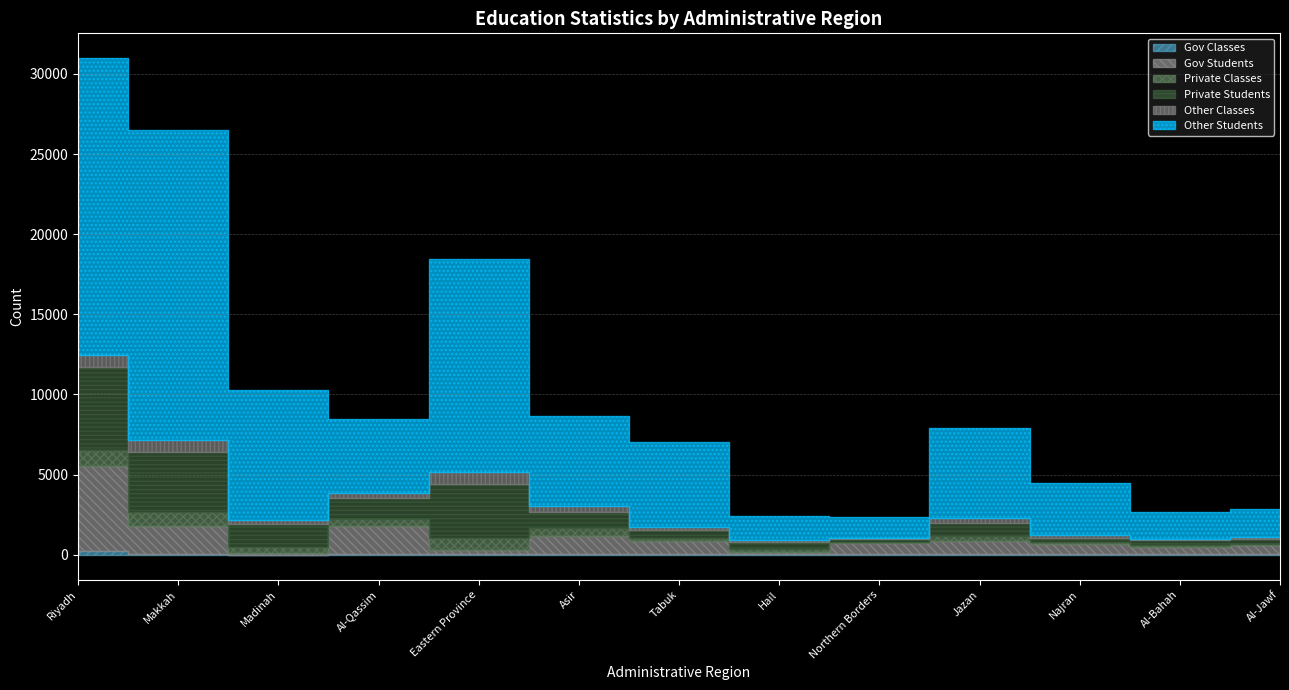

List the series in order of their peak value, lowest first.

Gov Classes, Other Classes, Private Classes, Private Students, Gov Students, Other Students